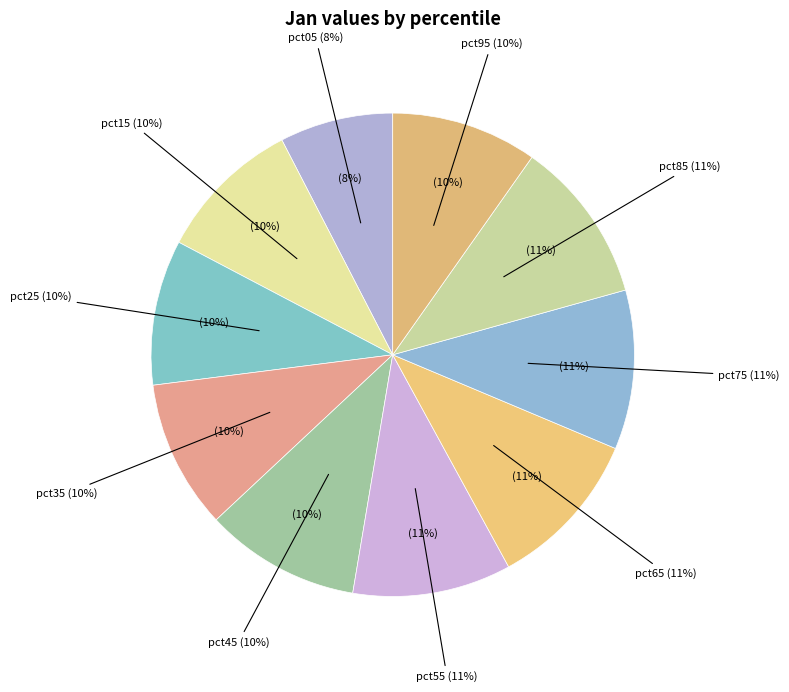

Rank the categories by value from lowest to highest.

pct05, pct15, pct25, pct95, pct35, pct45, pct55, pct75, pct65, pct85